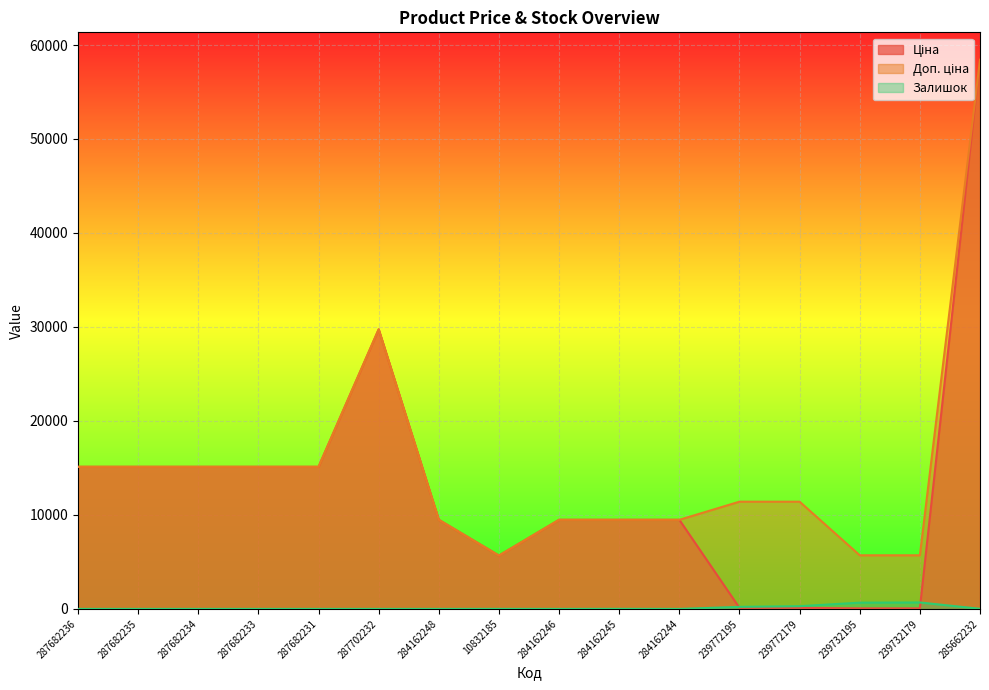

Which series has the widest spread of values?

Ціна